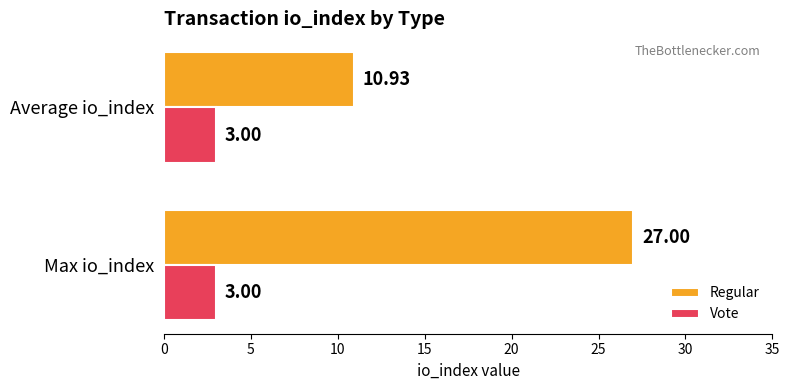

Rank the series at Max io_index from lowest to highest value.

Vote, Regular